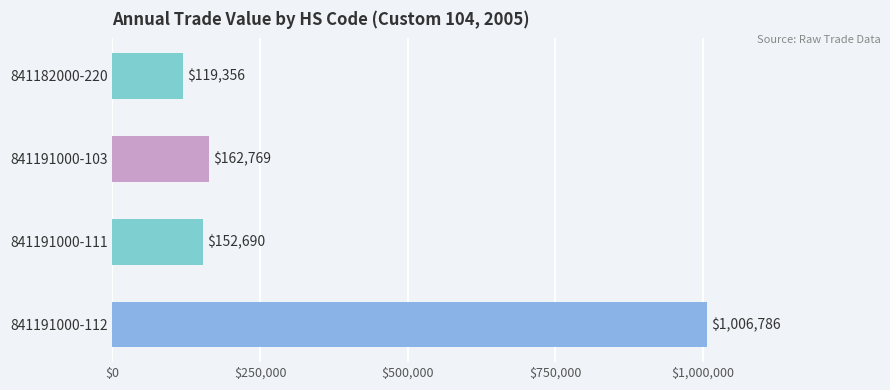

Read the value at 841191000-111.

152690